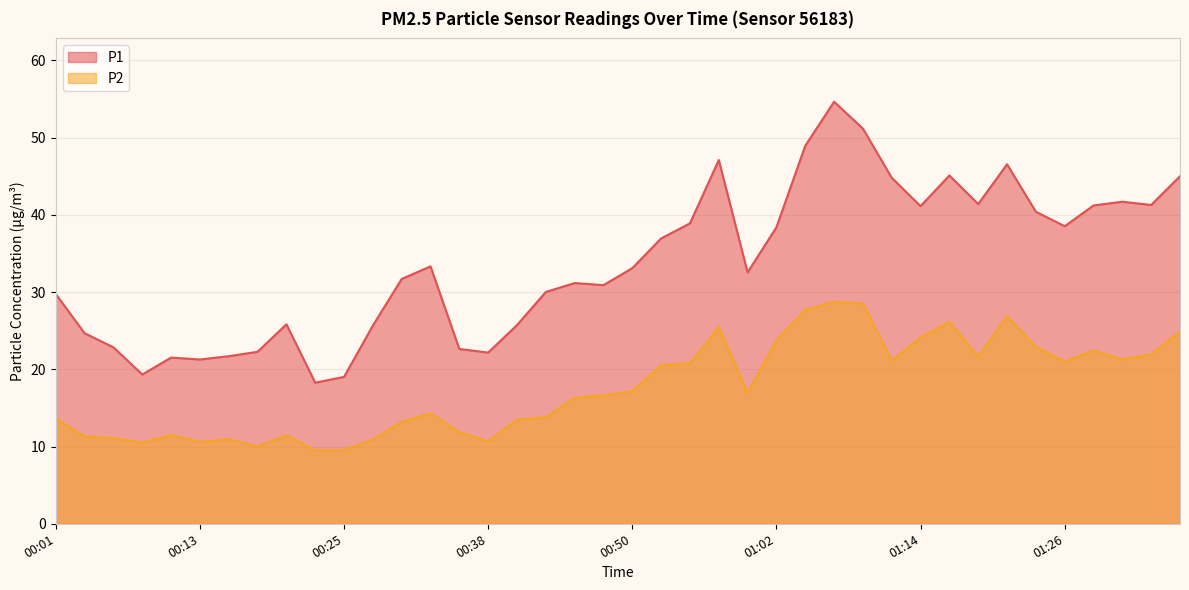

In P2, how many points are lower than both neighbors (excluding endpoints)?

10